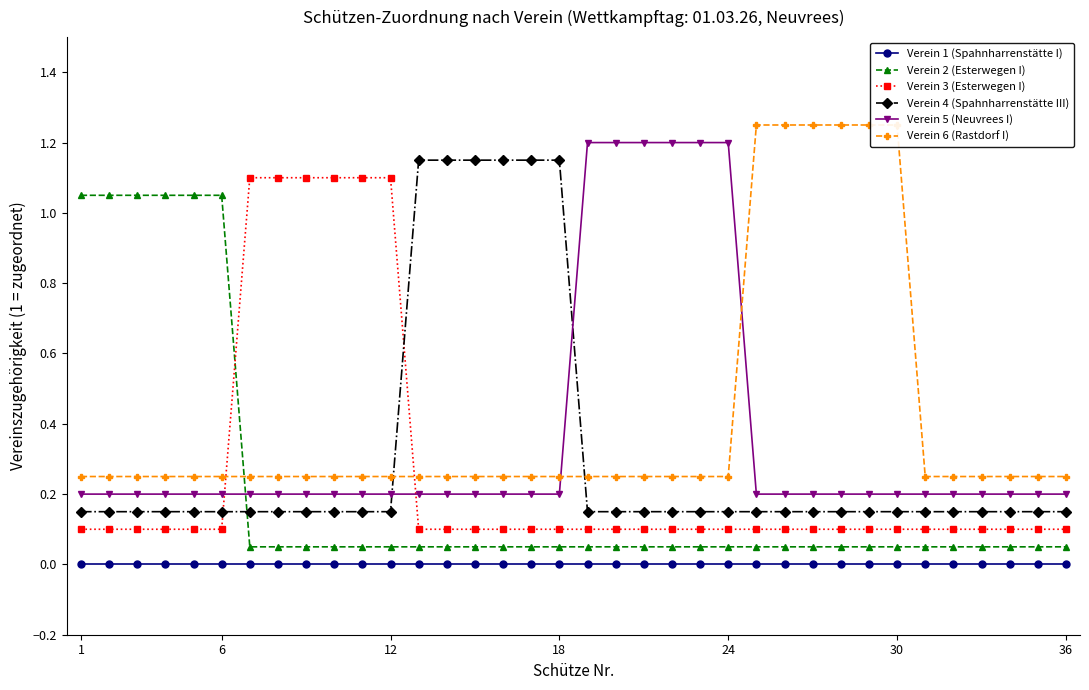

The value of Verein 5 (Neuvrees I) at 6 is 0.3. True or false?

False